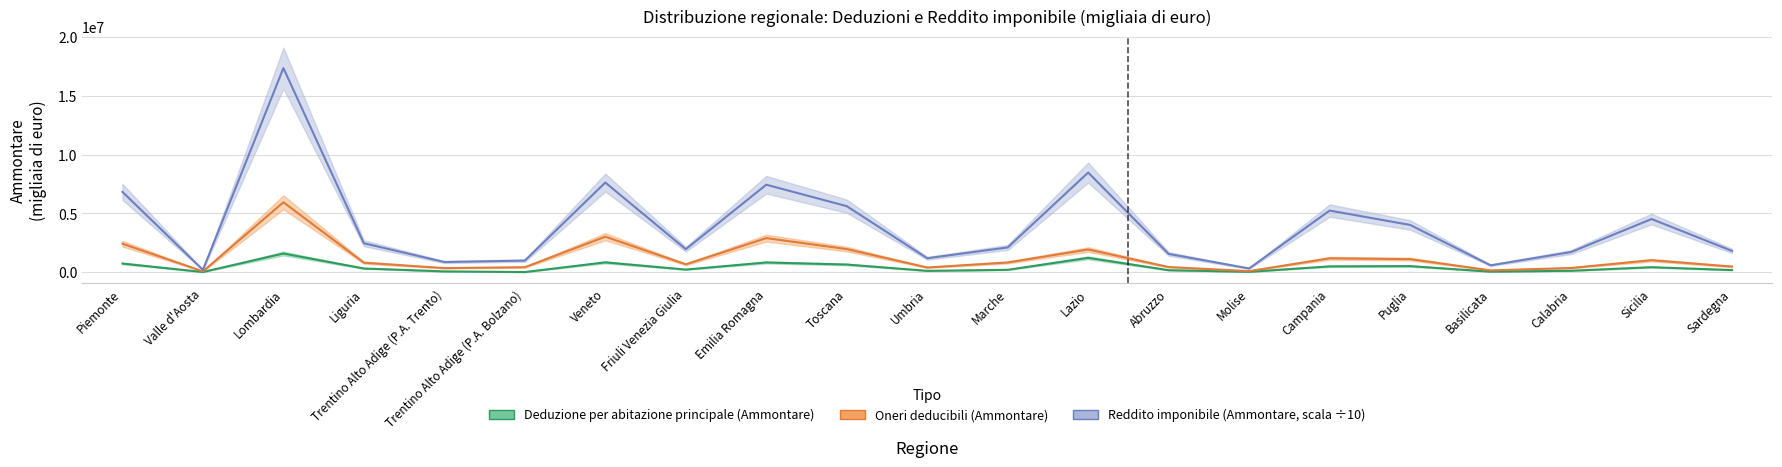

True or false: Oneri deducibili (Ammontare) and Deduzione per abitazione principale (Ammontare) cross at least once.

False